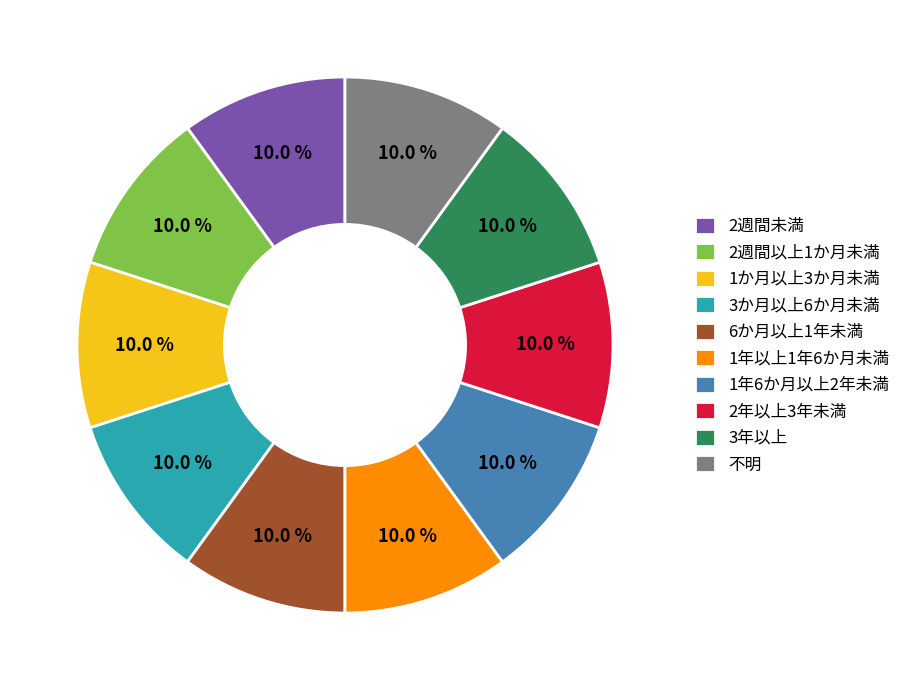

What percentage is the 3か月以上6か月未満 slice, to the nearest percent?

10%